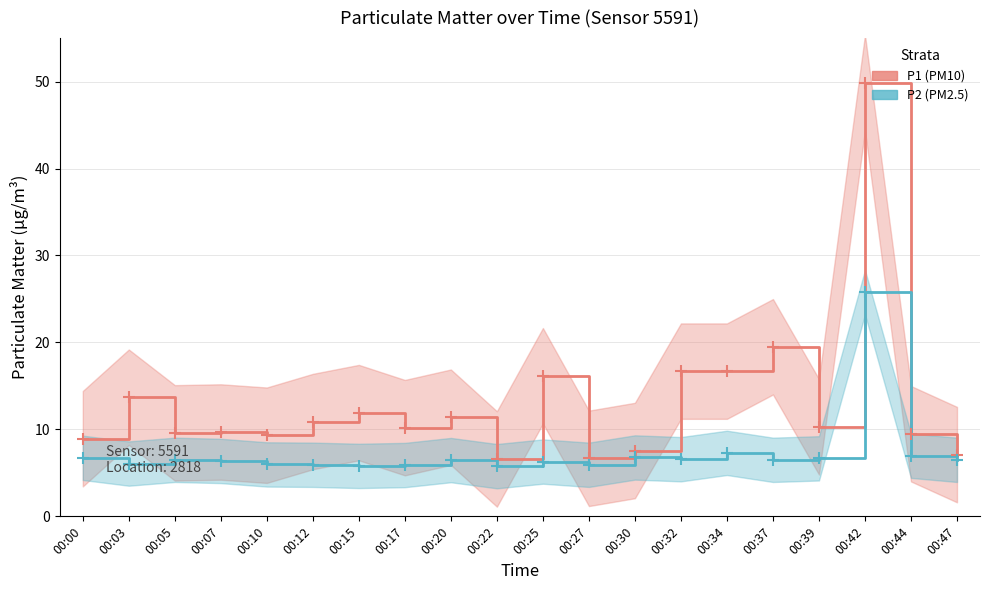

Which category has the lowest value across all series?

00:22